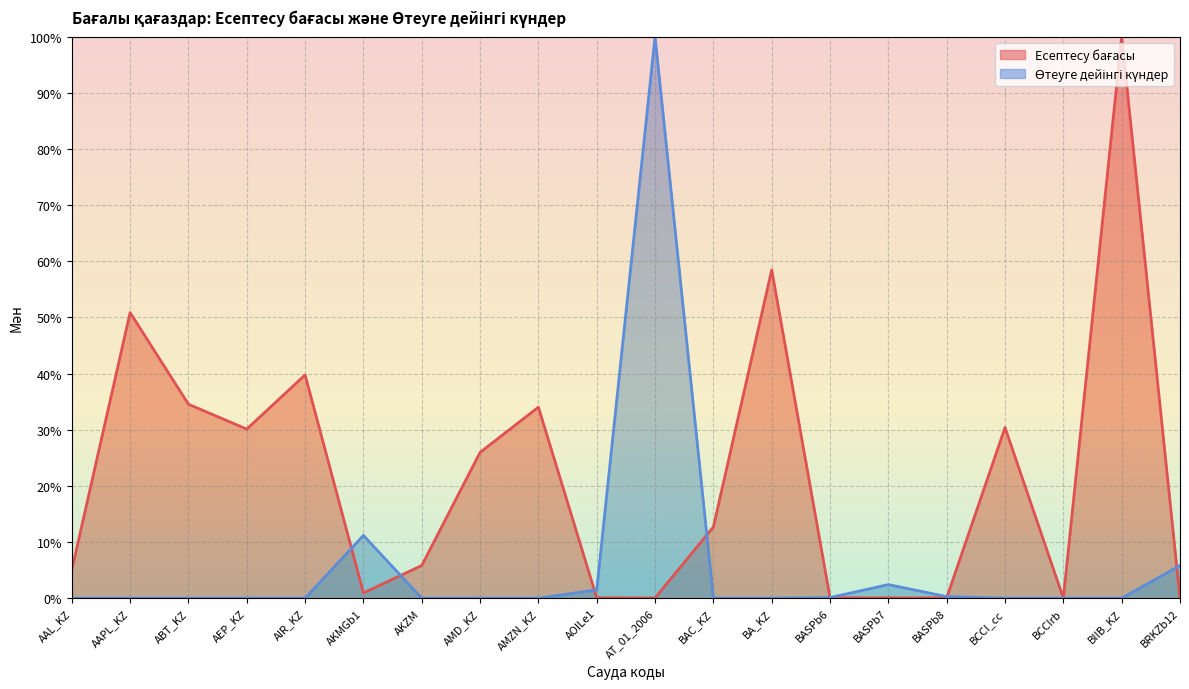

Rank the series at BASPb7 from lowest to highest value.

Есептесу бағасы, Өтеуге дейінгі күндер